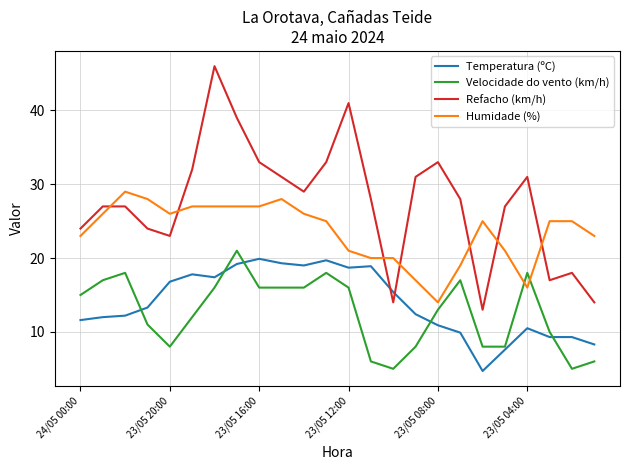

Which series has the largest total across all categories?

Refacho (km/h)